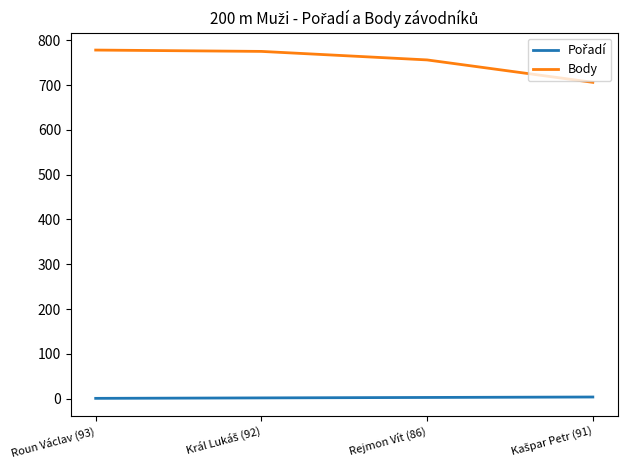

The Body series shows 1253 at Roun Václav (93). True or false?

False